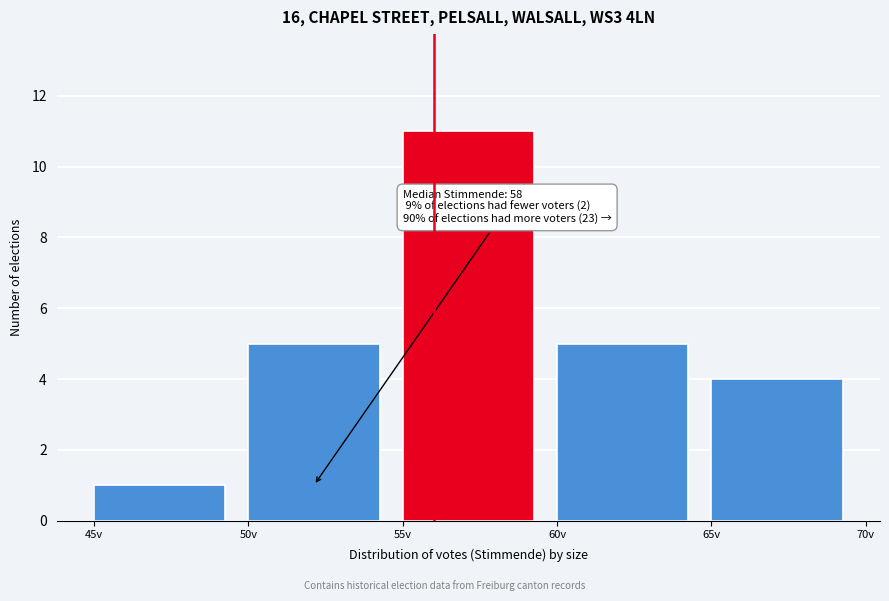

Which range on the x-axis has the tallest bar?

55 to 60